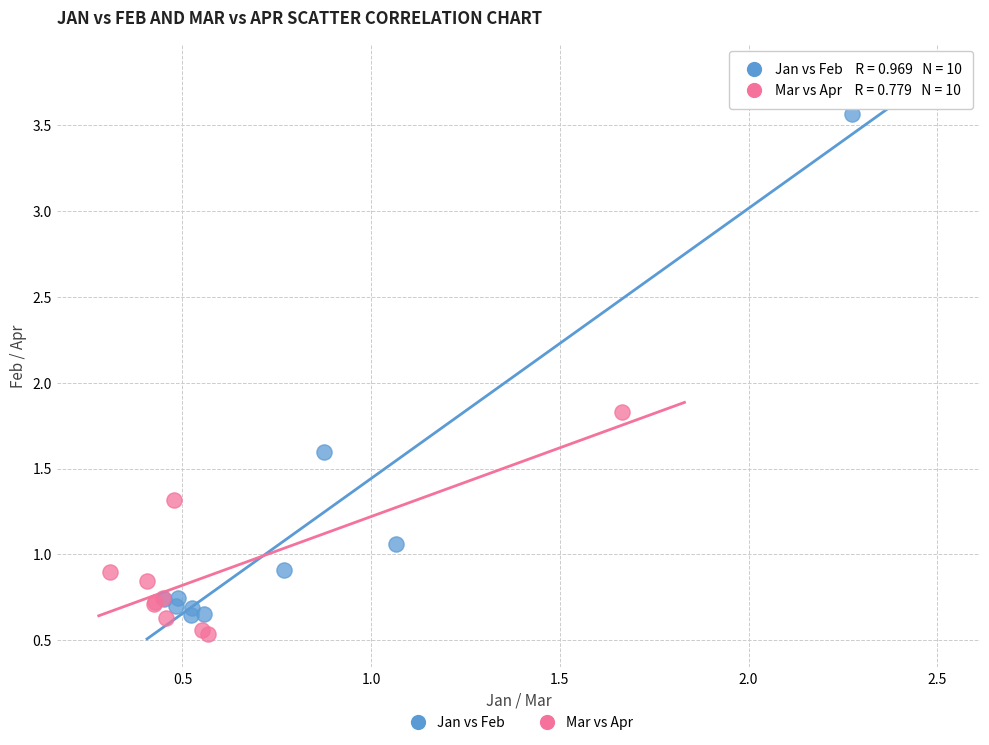

Which series contains the highest Y value?

Jan vs Feb